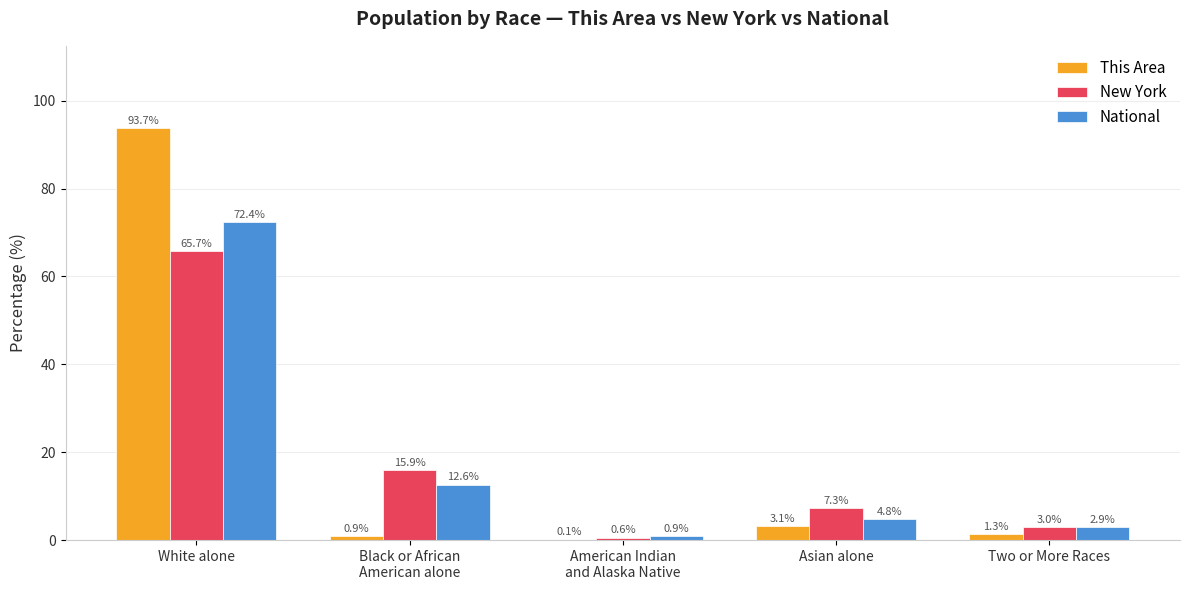

True or false: This Area has a value of 37.1 at White alone.

False